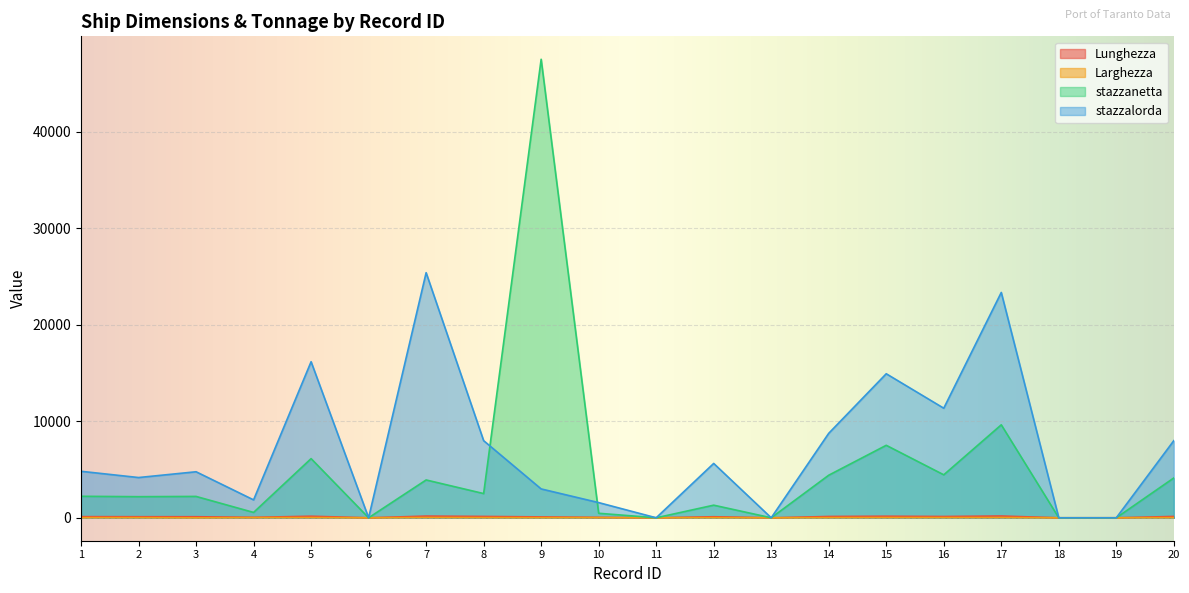

What is the value of the stazzalorda point at the 9th from the left?

2989.0